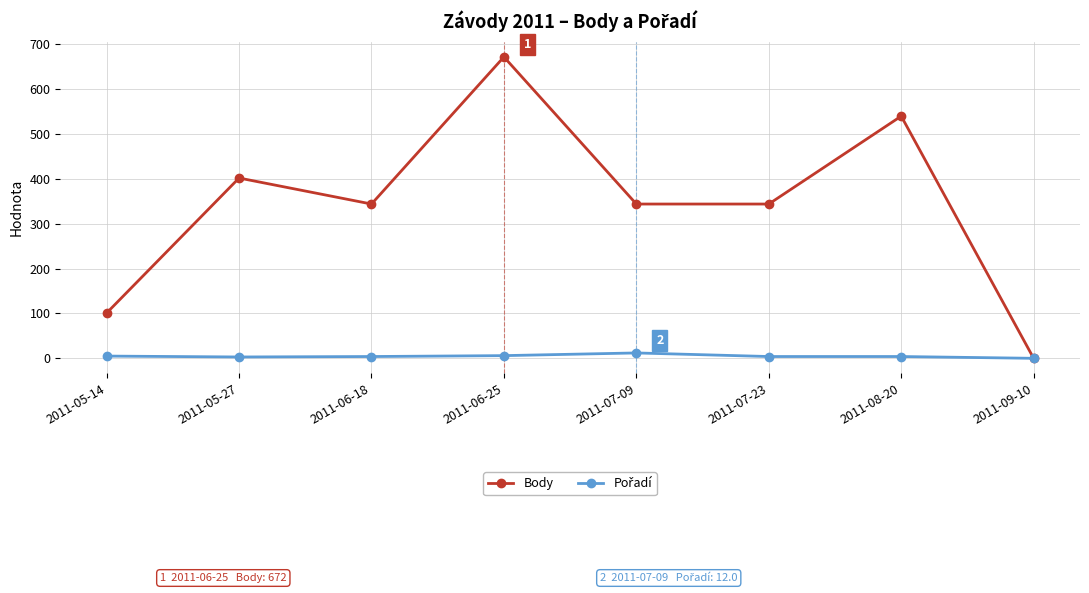

Between 2011-05-27 and 2011-08-20, which series saw the biggest shift?

Body